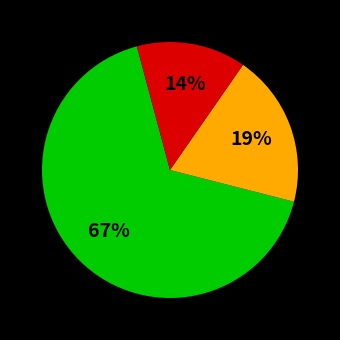

To the nearest percent, what is the average slice percentage?

33%